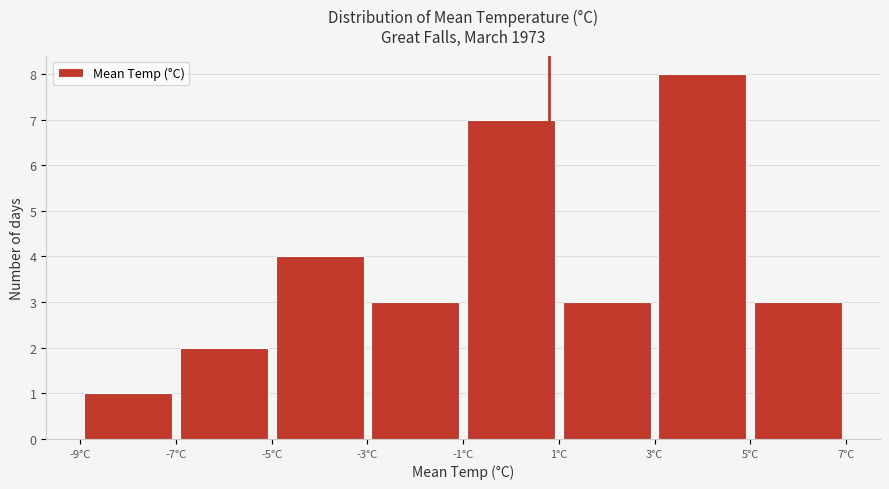

Which range on the x-axis has the tallest bar?

3 to 5